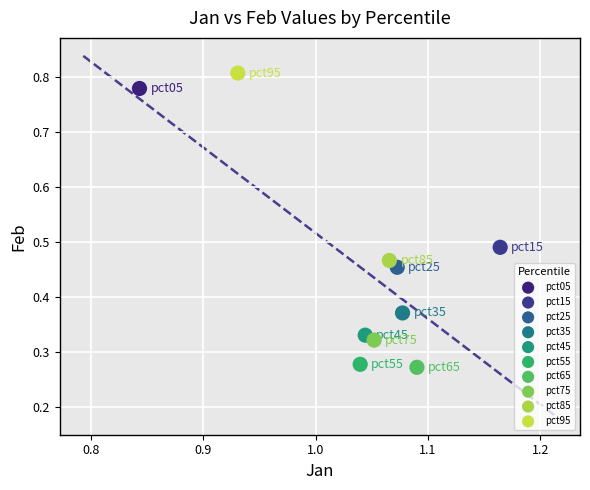

Which series contains the highest Y value?

pct95